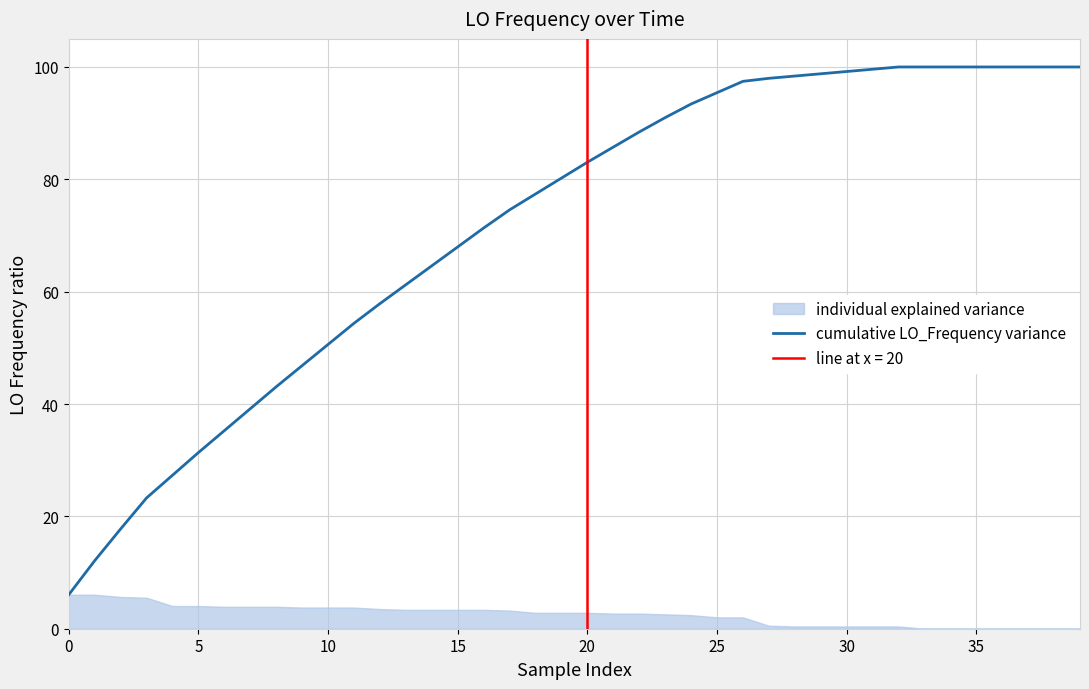

What is the sum of all values?

2870.8